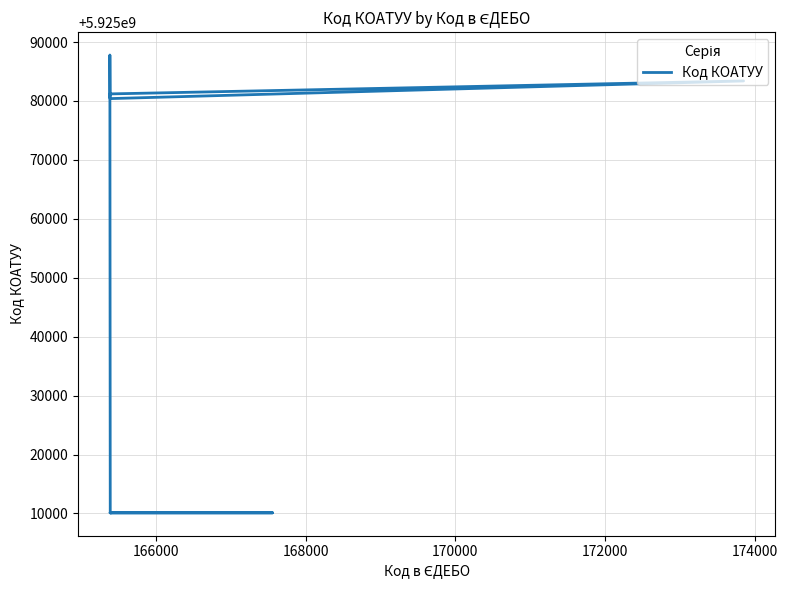

True or false: the data shows 2658504881 at 174000.

False